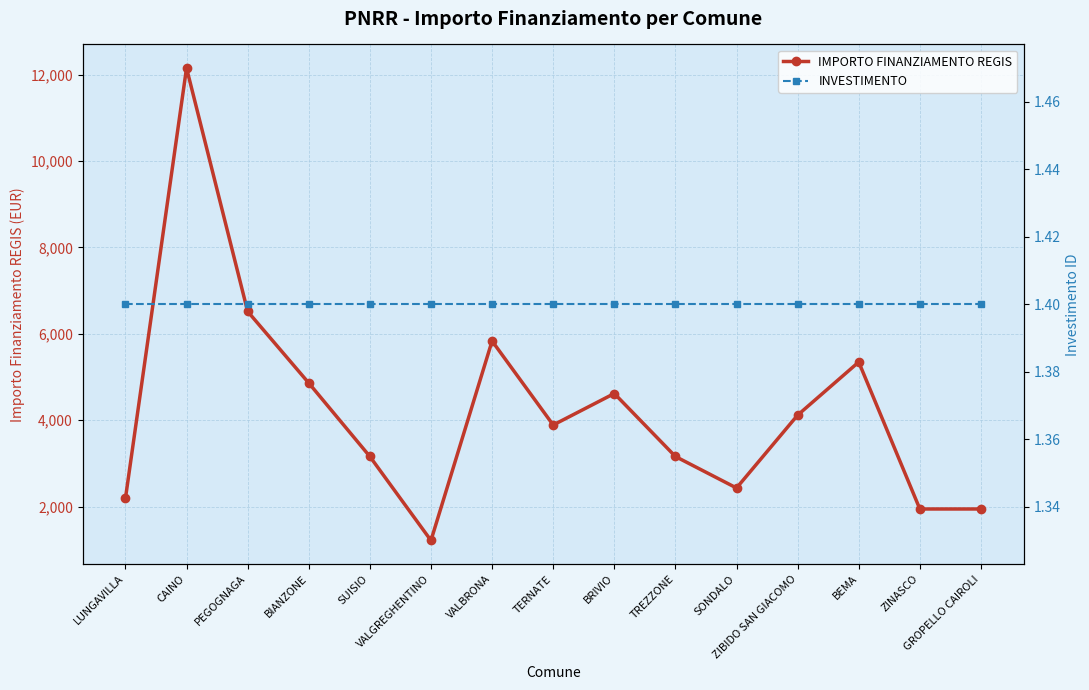

How many interior local peaks does the IMPORTO FINANZIAMENTO REGIS series have?

4